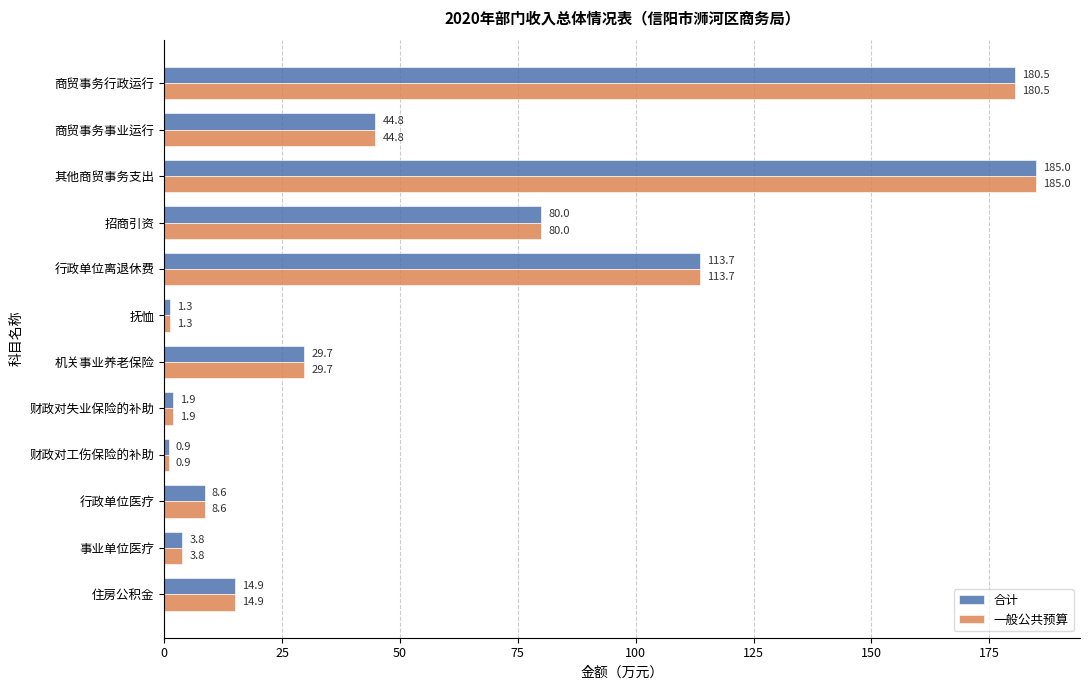

What are all the series names shown in the legend?

合计, 一般公共预算